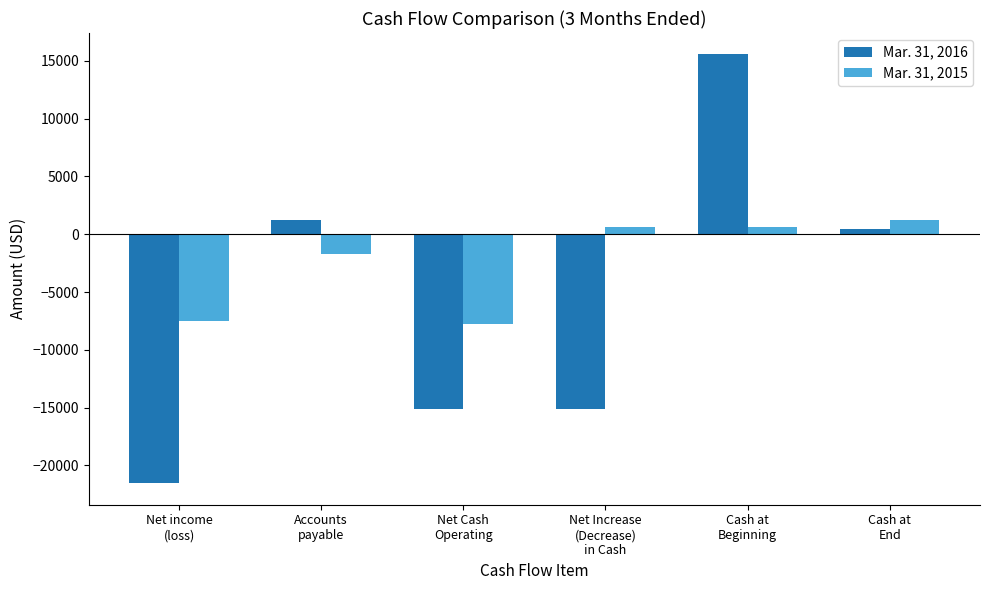

Between Net income
(loss) and Net Increase
(Decrease)
in Cash, which series saw the biggest shift?

Mar. 31, 2015